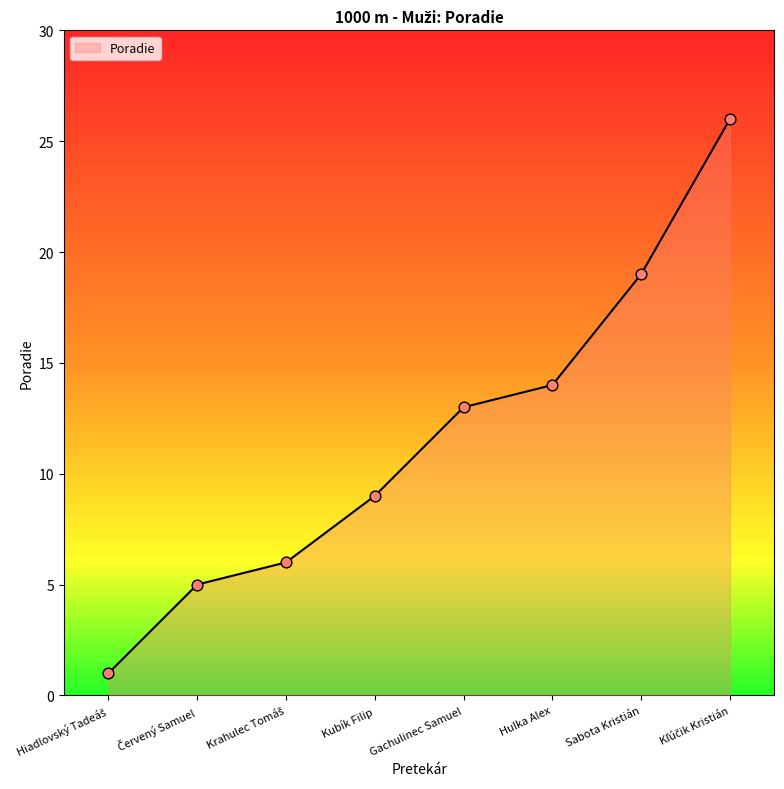

What is the ratio of the value at Sabota Kristián to the value at Hulka Alex?

1.4